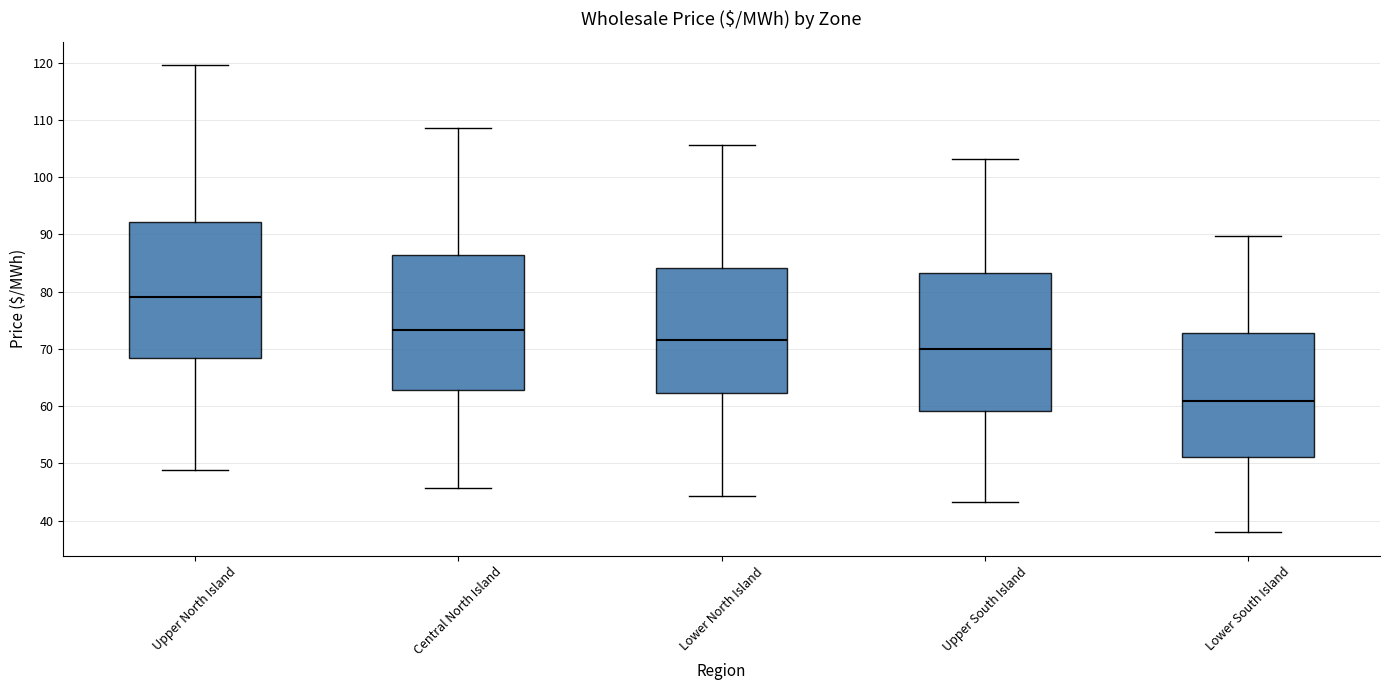

Where does the lower whisker of the box for Central North Island end on the y-axis? The values are not printed on the chart, so give them approximately, as read against the axis.

46